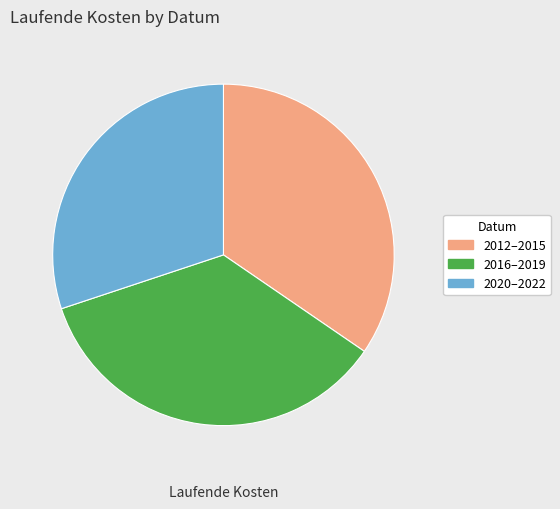

Between 2012–2015 and 2016–2019, which is larger?

2016–2019